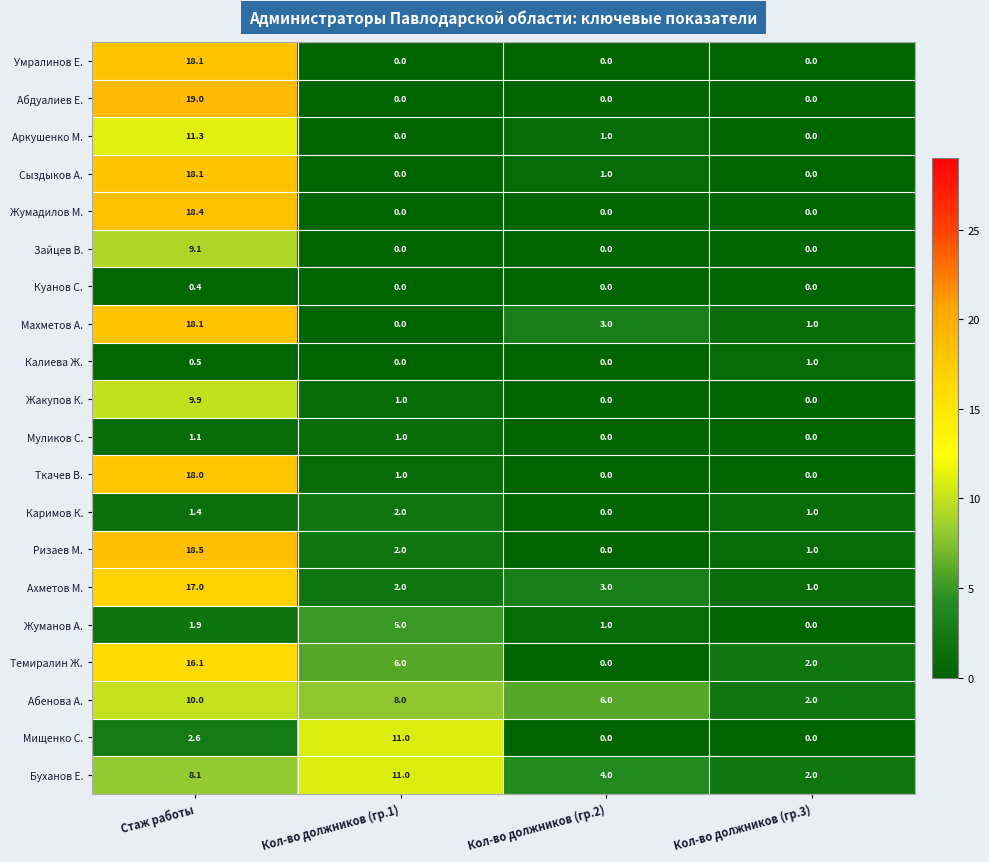

Count the Абдуалиев Е. values in the range 0 to 19.

4